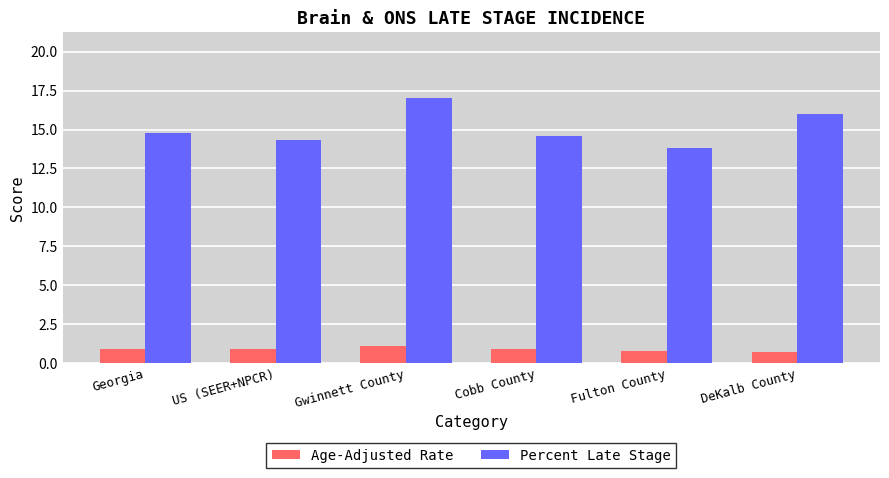

What is the label of the 2nd bar from the left?

US (SEER+NPCR)